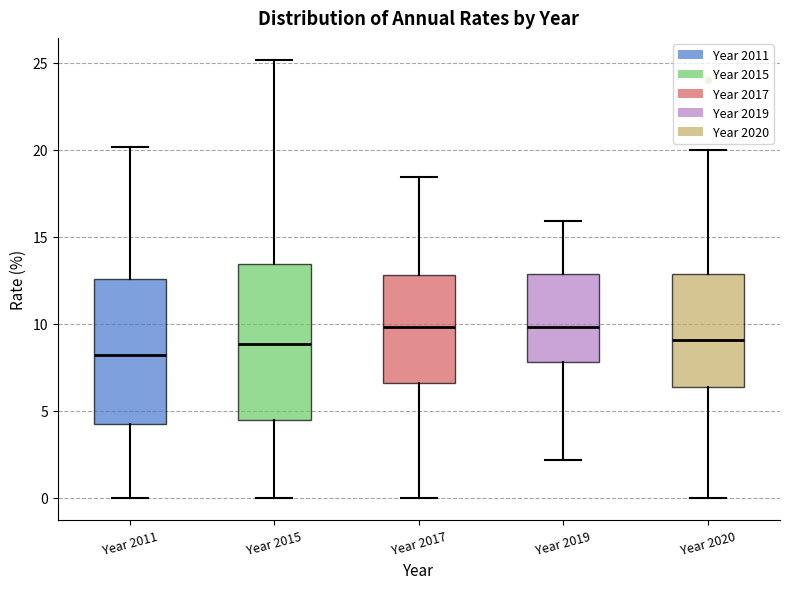

Where is the lower edge of the box for Year 2020 on the y-axis? The values are not printed on the chart, so give them approximately, as read against the axis.

6.5